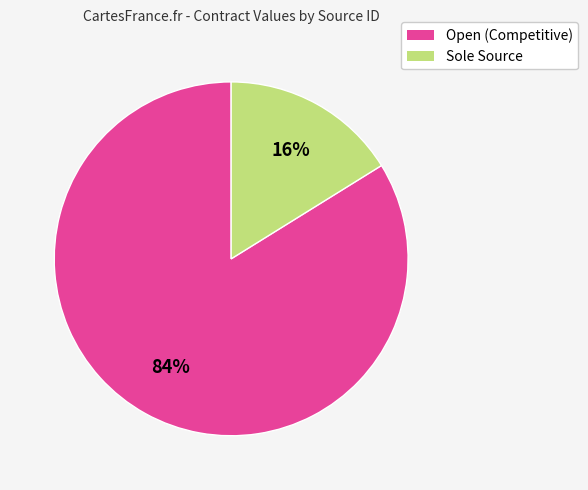

Count the number of slices in the pie.

2